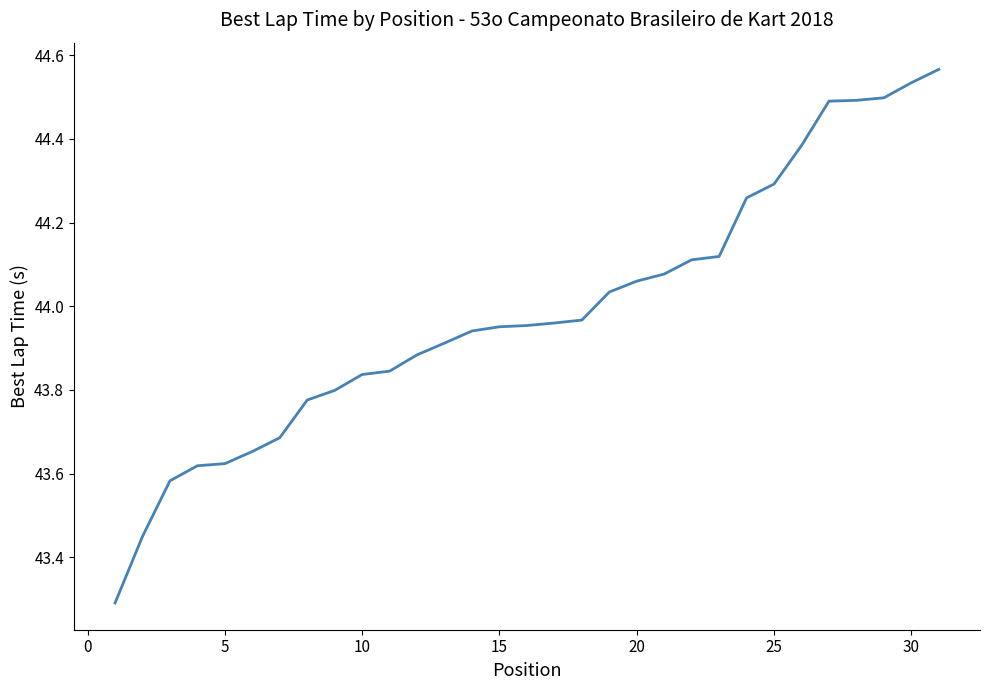

What is the minimum value shown in the chart?

43.3